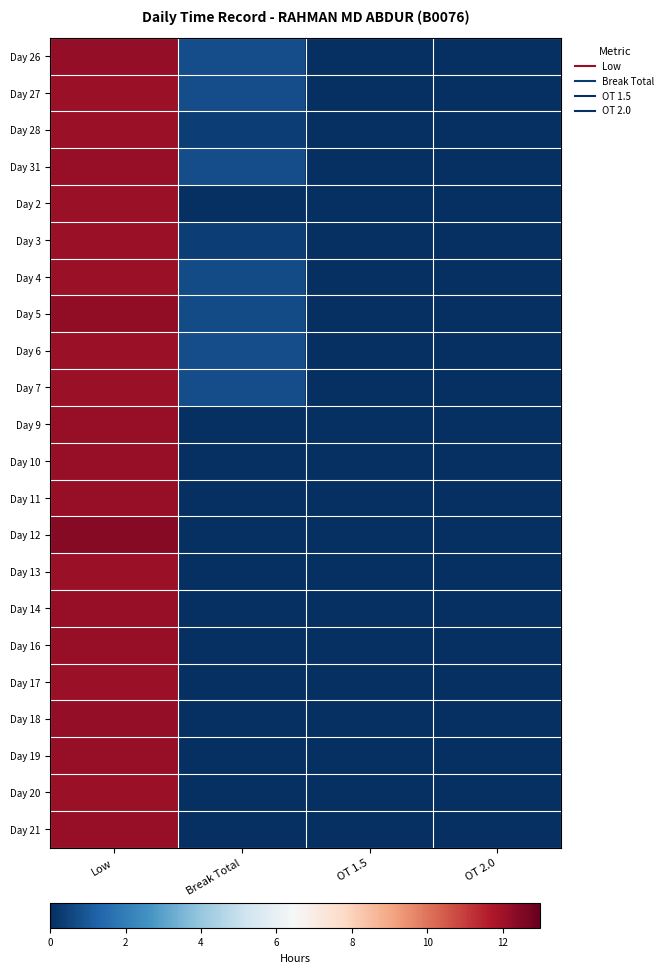

Reading right to left, transcribe all the data shown in this chart.

Day 26: OT 2.0=0.0	OT 1.5=0.0	Break Total=0.7	Low=12.2
Day 27: OT 2.0=0.0	OT 1.5=0.0	Break Total=0.7	Low=12.1
Day 28: OT 2.0=0.0	OT 1.5=0.0	Break Total=0.4	Low=12.1
Day 31: OT 2.0=0.0	OT 1.5=0.0	Break Total=0.7	Low=12.2
Day 2: OT 2.0=0.0	OT 1.5=0.0	Break Total=0.0	Low=12.1
Day 3: OT 2.0=0.0	OT 1.5=0.0	Break Total=0.4	Low=12.1
Day 4: OT 2.0=0.0	OT 1.5=0.0	Break Total=0.7	Low=12.1
Day 5: OT 2.0=0.0	OT 1.5=0.0	Break Total=0.7	Low=12.2
Day 6: OT 2.0=0.0	OT 1.5=0.0	Break Total=0.7	Low=12.1
Day 7: OT 2.0=0.0	OT 1.5=0.0	Break Total=0.7	Low=12.1
Day 9: OT 2.0=0.0	OT 1.5=0.0	Break Total=0.0	Low=12.1
Day 10: OT 2.0=0.0	OT 1.5=0.0	Break Total=0.0	Low=12.1
Day 11: OT 2.0=0.0	OT 1.5=0.0	Break Total=0.0	Low=12.2
Day 12: OT 2.0=0.0	OT 1.5=0.0	Break Total=0.0	Low=12.4
Day 13: OT 2.0=0.0	OT 1.5=0.0	Break Total=0.0	Low=12.1
Day 14: OT 2.0=0.0	OT 1.5=0.0	Break Total=0.0	Low=12.2
Day 16: OT 2.0=0.0	OT 1.5=0.0	Break Total=0.0	Low=12.2
Day 17: OT 2.0=0.0	OT 1.5=0.0	Break Total=0.0	Low=12.1
Day 18: OT 2.0=0.0	OT 1.5=0.0	Break Total=0.0	Low=12.2
Day 19: OT 2.0=0.0	OT 1.5=0.0	Break Total=0.0	Low=12.2
Day 20: OT 2.0=0.0	OT 1.5=0.0	Break Total=0.0	Low=12.1
Day 21: OT 2.0=0.0	OT 1.5=0.0	Break Total=0.0	Low=12.1